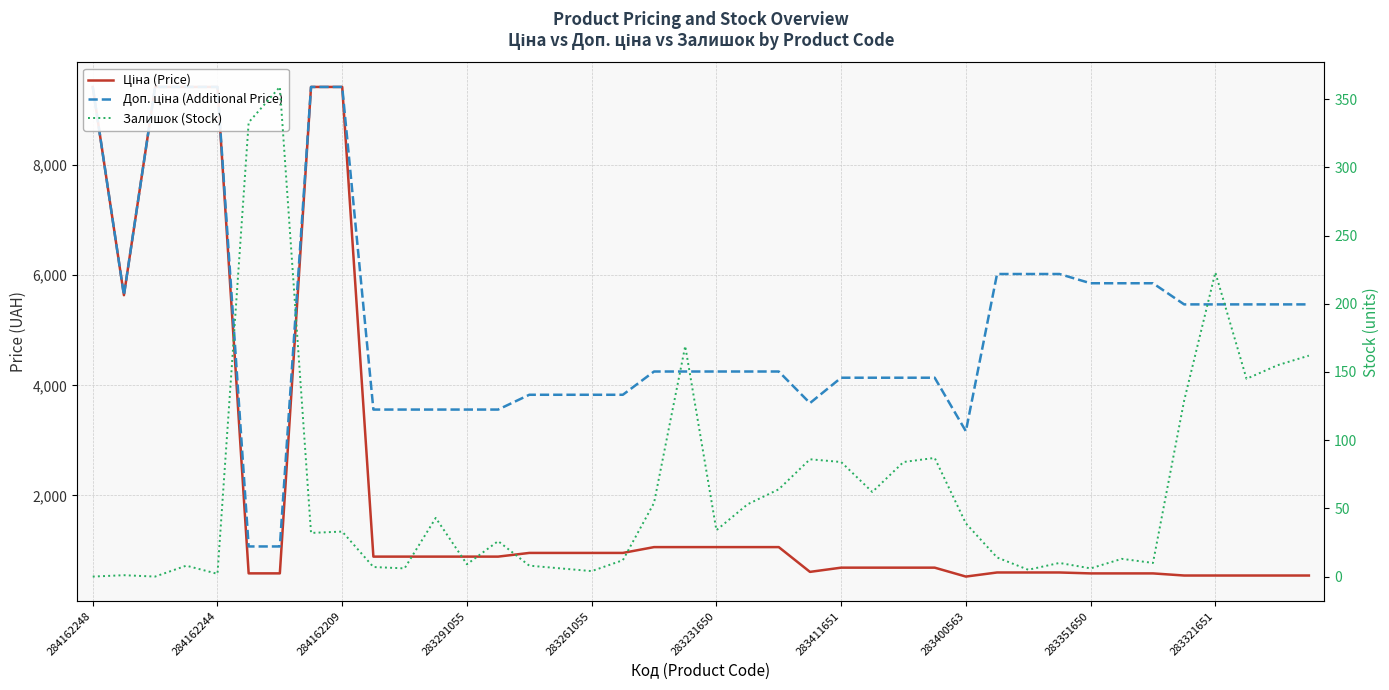

At how many categories does at least one series exceed 8976?

6